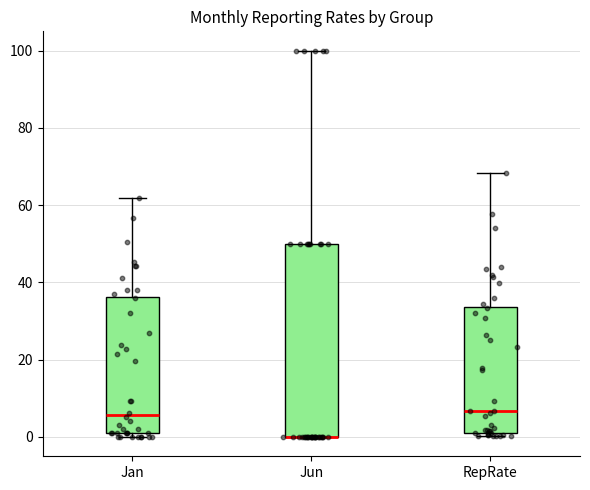

Reading left to right, transcribe this box plot: for each box, give where its median line is, the range the box spans, and where its two whiskers end, as read against the y-axis. The values are not printed on the chart, so give them approximately, as read against the axis.

Jan: median 6, box 2 to 36, whiskers 0 to 62
Jun: median 0 (drawn on the box's lower edge), box 0 to 50, whiskers 0 to 100
RepRate: median 6, box 2 to 34, whiskers 0 to 68